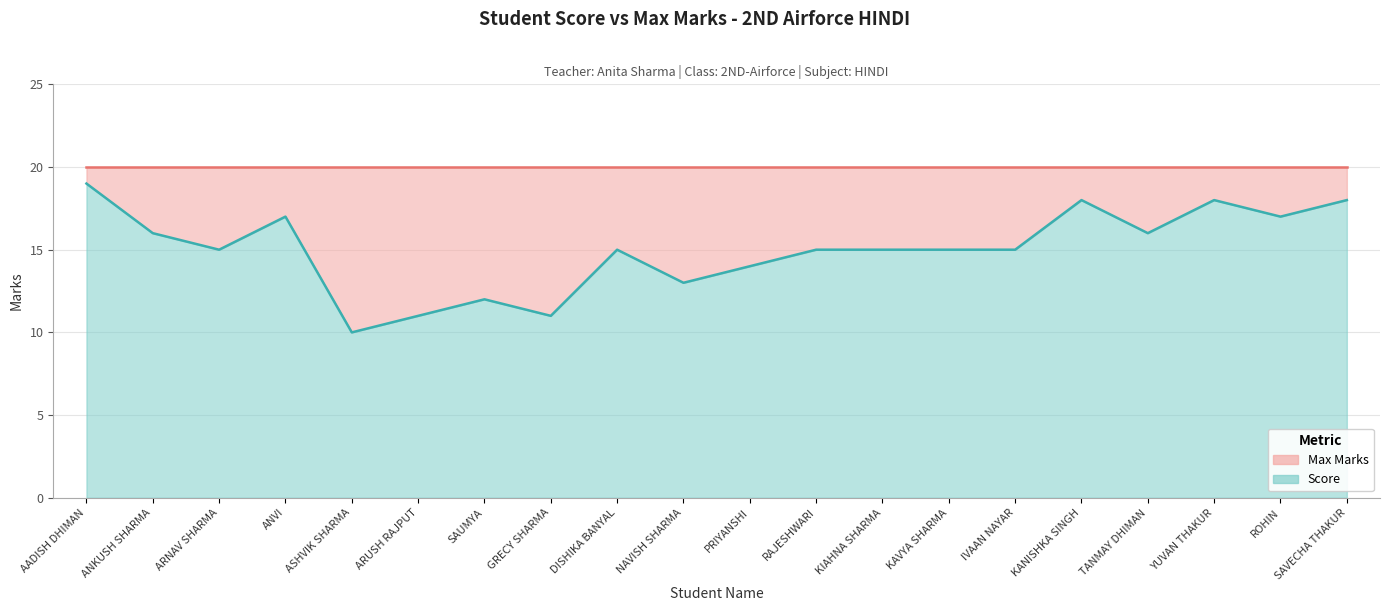

True or false: there are more than 0 points higher than both neighbors.

True